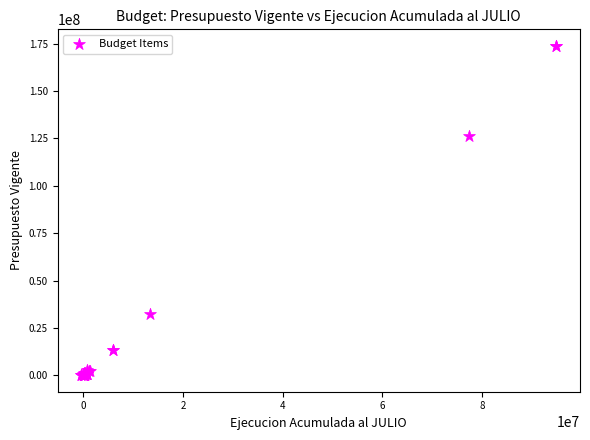

What Y value in the scatter plot is closest to 86951989?

126207465